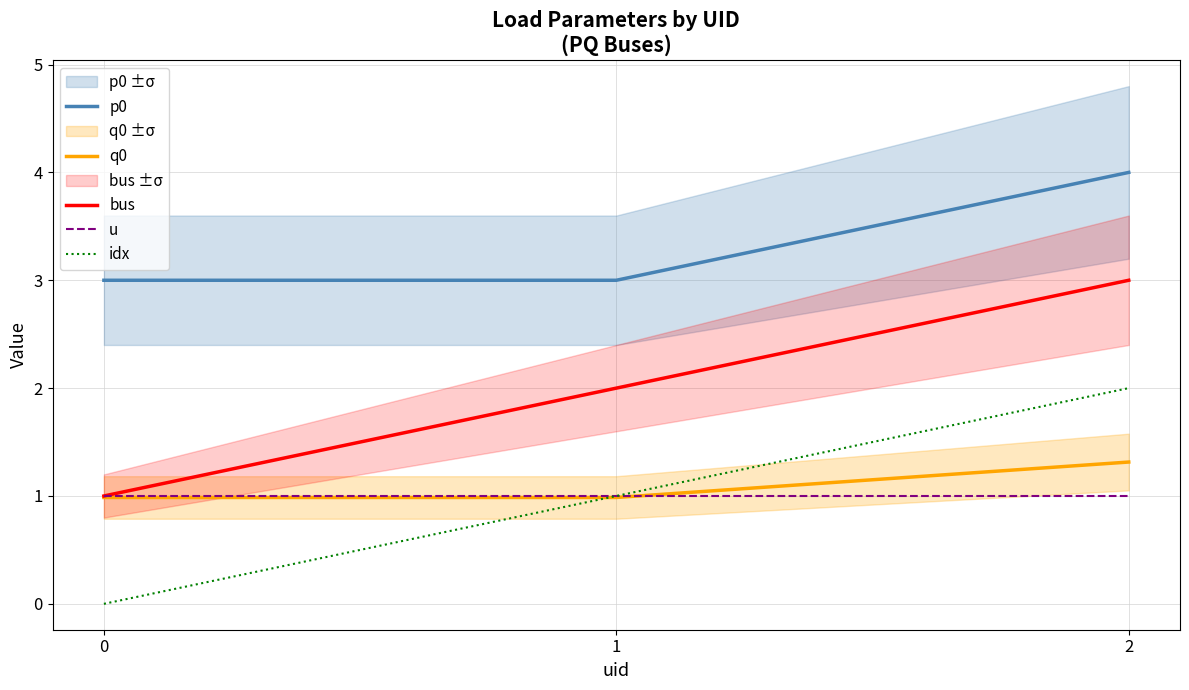

Is the value of u at 0 greater than the value of q0 at 0?

Yes